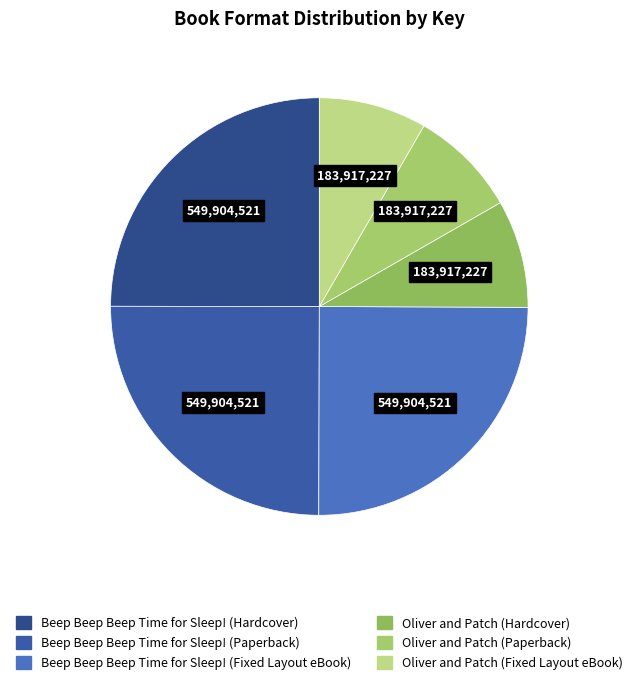

Combined, what portion of the pie is Oliver and Patch (Paperback) and Beep Beep Beep Time for Sleep! (Paperback)?

33.3%